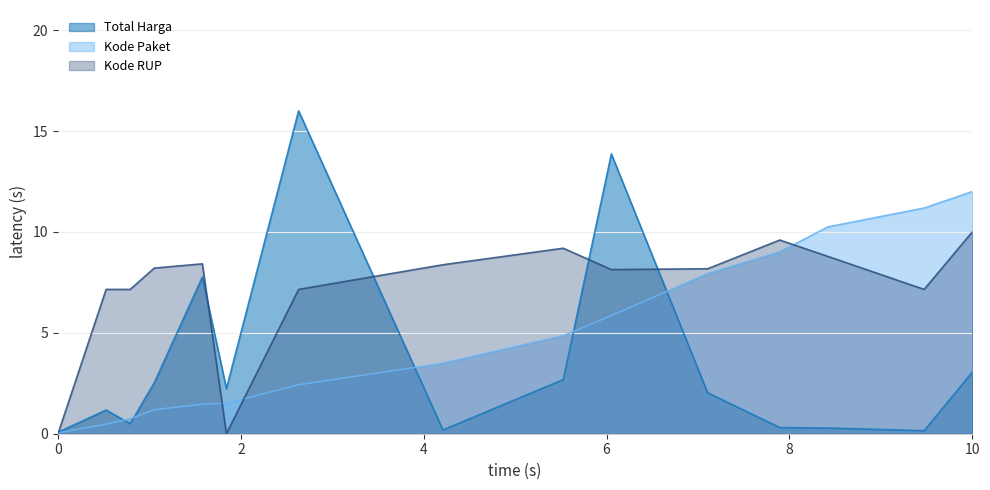

Is it true that Total Harga (M) equals 0.9 at 2021-11-28?

False